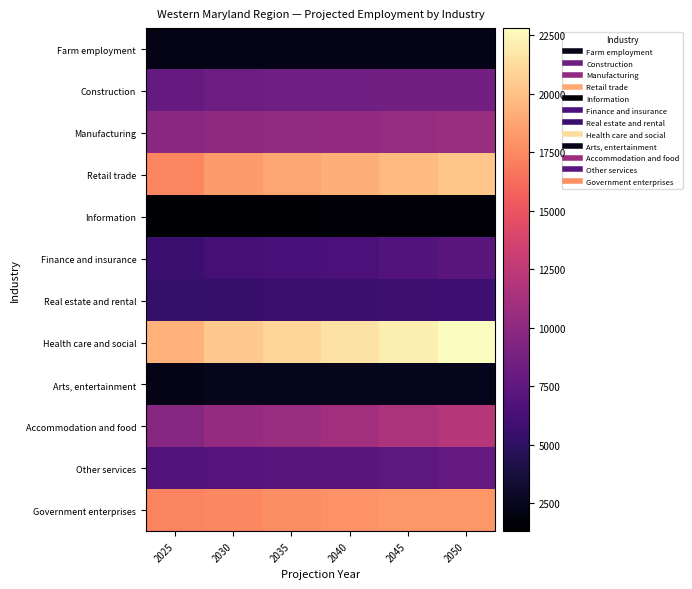

At how many categories does at least one series exceed 12336?

6